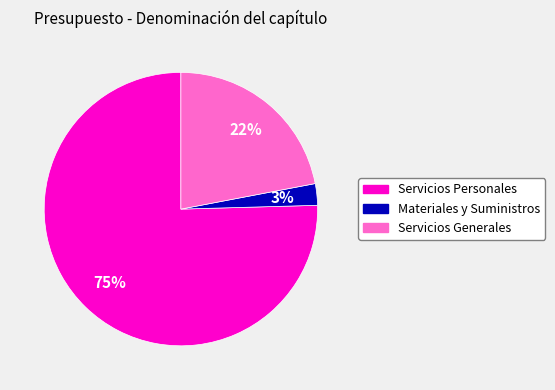

How many slices are in this pie chart?

3